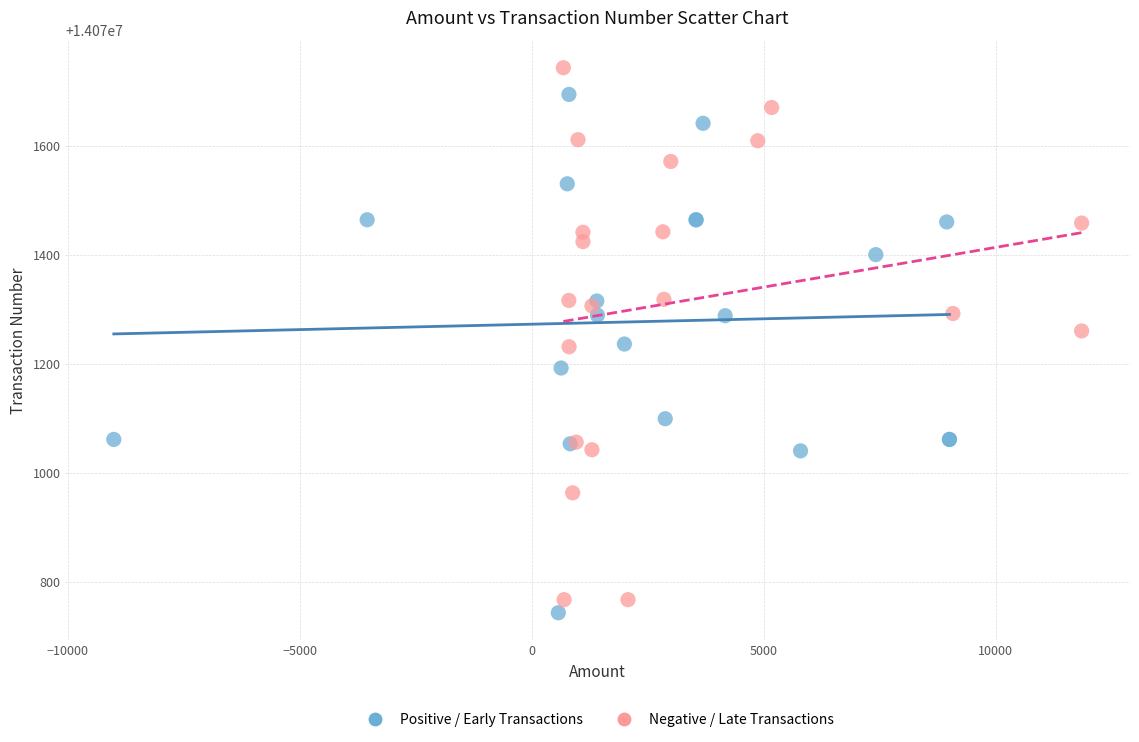

Which series has the widest spread of Y values?

Negative / Late Transactions